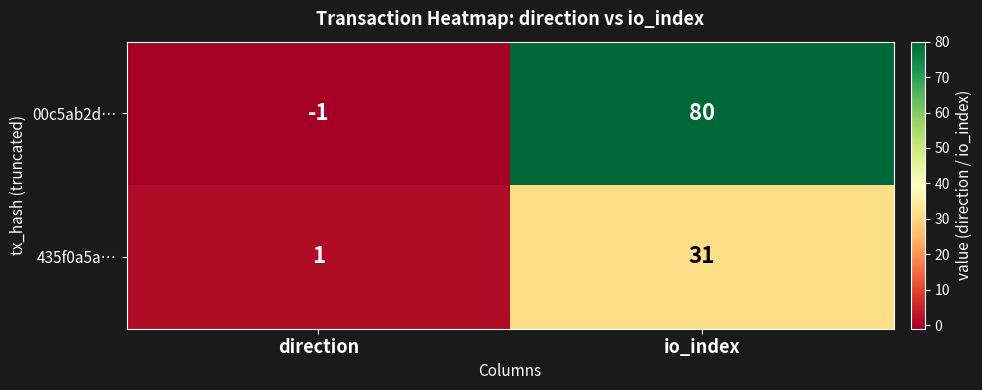

Which series changed the most between direction and io_index?

00c5ab2d…